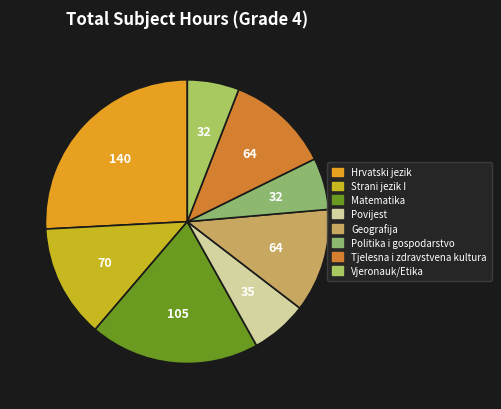

Is it true that Politika i gospodarstvo is 6% of the pie?

True